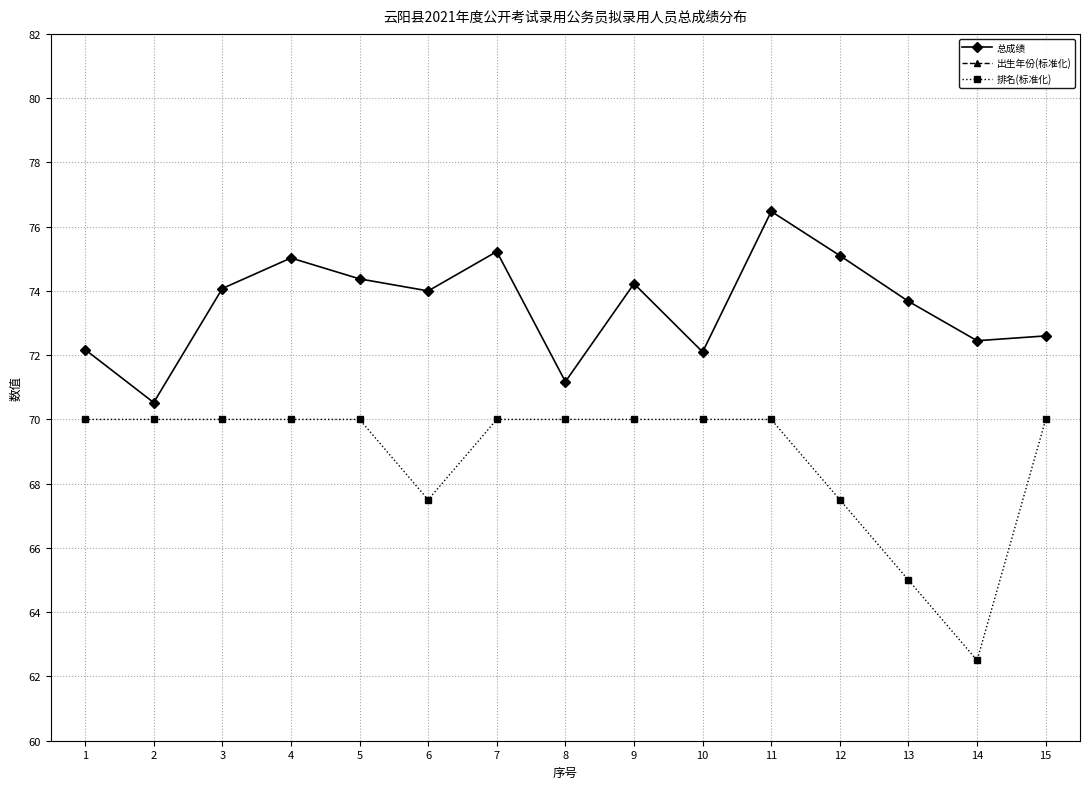

List the series in order of their peak value, lowest first.

排名(标准化), 总成绩, 出生年份(标准化)